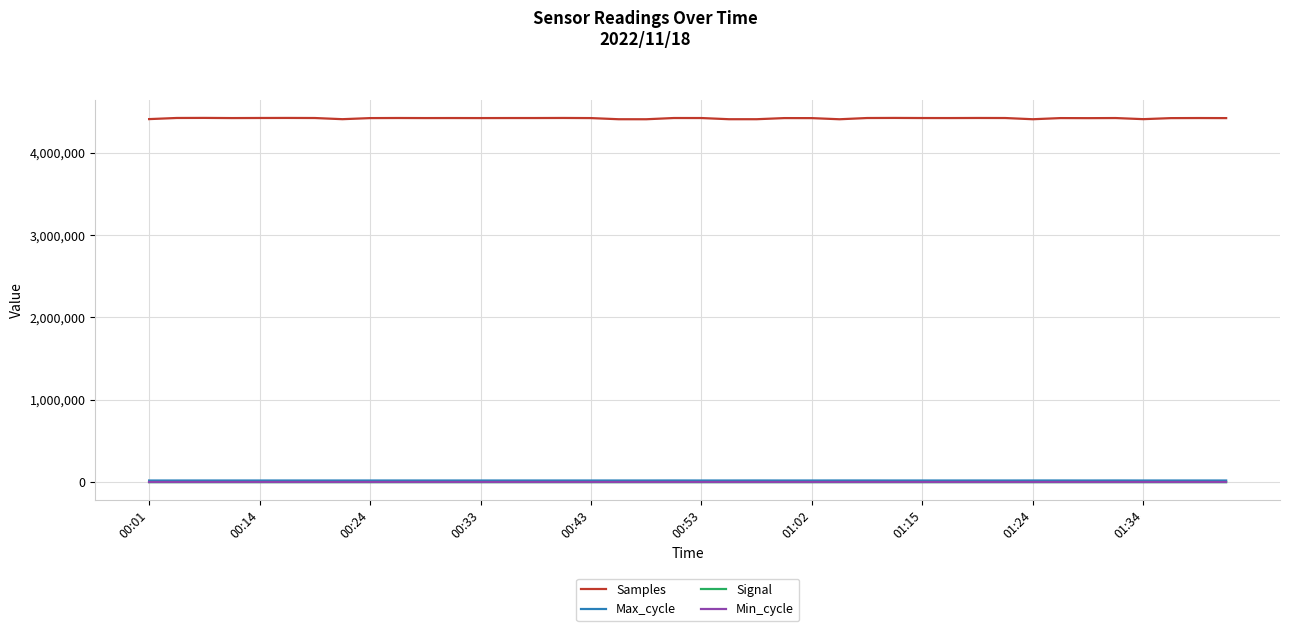

Which series has the largest range (max minus min)?

Samples